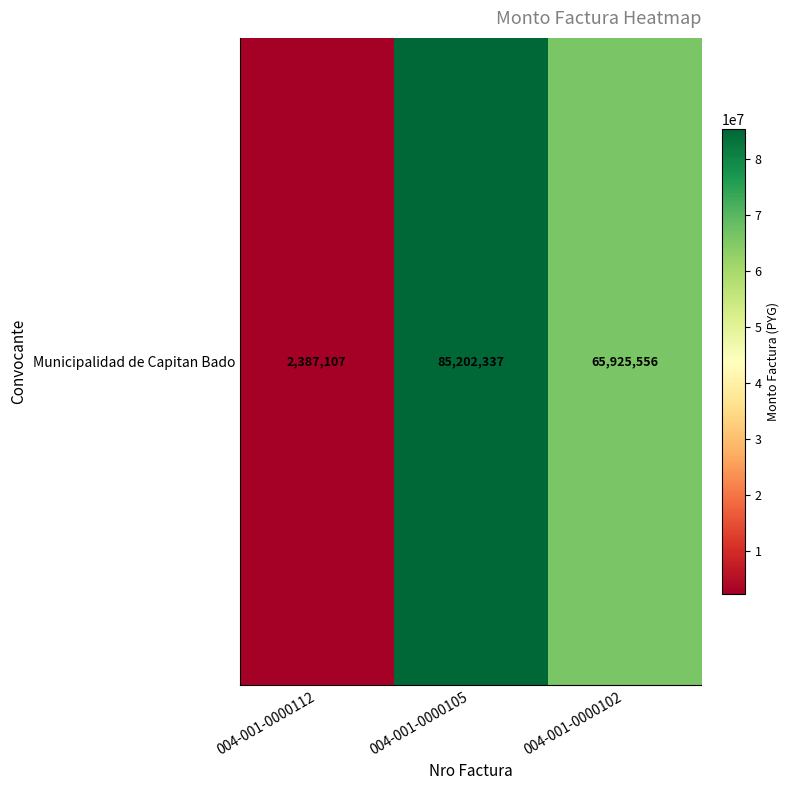

List the labels in order of value, smallest first.

004-001-0000112, 004-001-0000102, 004-001-0000105